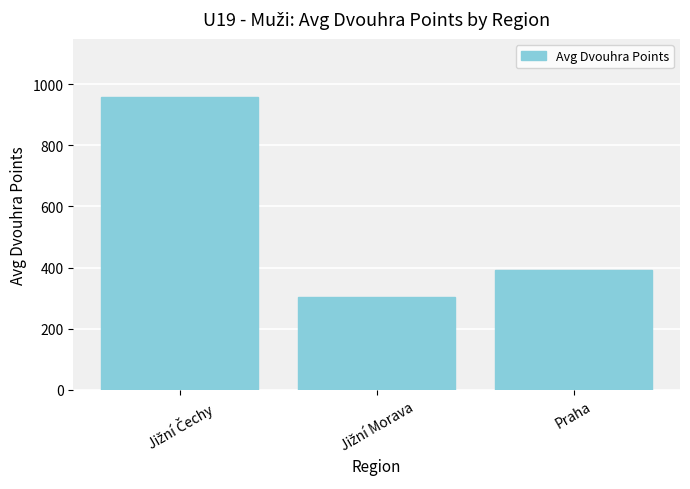

What is the difference between the maximum and minimum values?

652